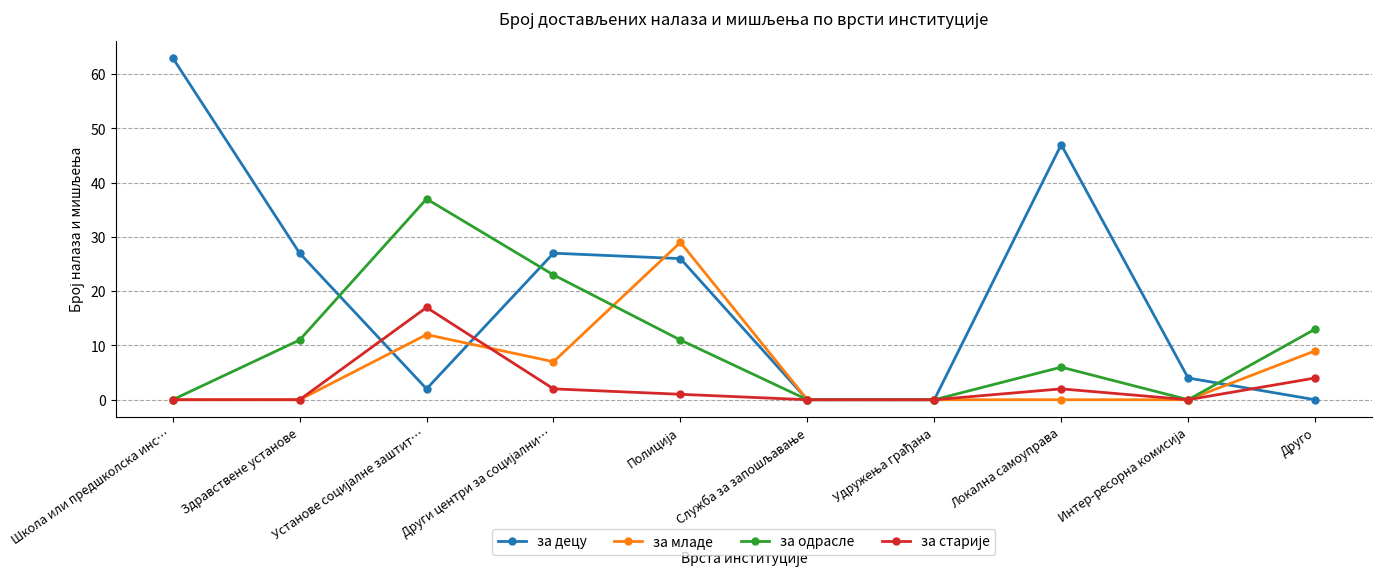

In за децу, how many points are higher than both neighbors (excluding endpoints)?

2